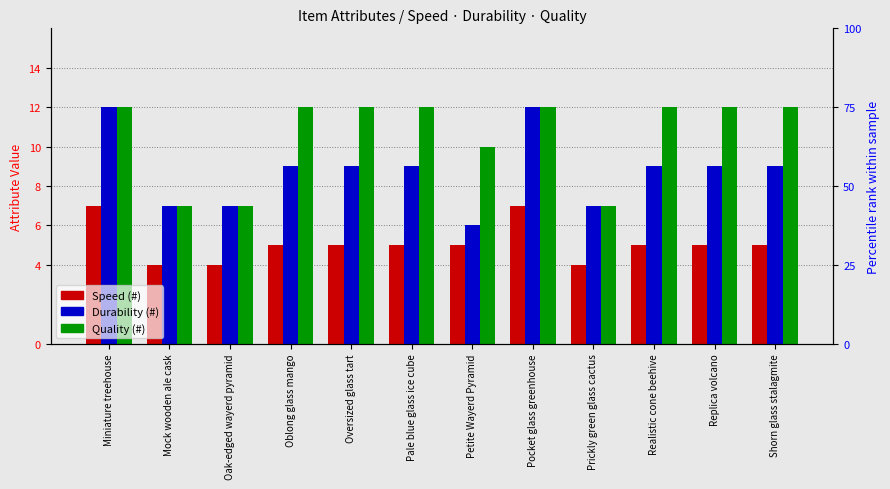

Is the value of Speed (#) at Realistic cone beehive greater than the value of Durability (#) at Oversized glass tart?

No